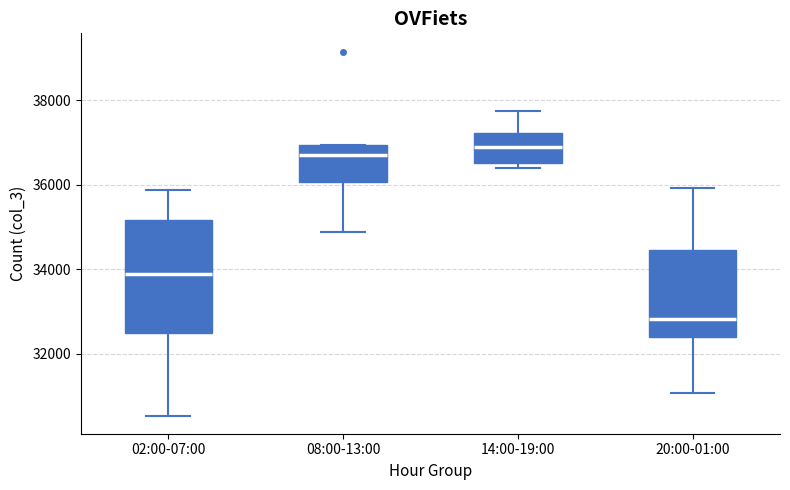

Comparing the boxes themselves (not the whiskers), which one is the tallest?

02:00-07:00